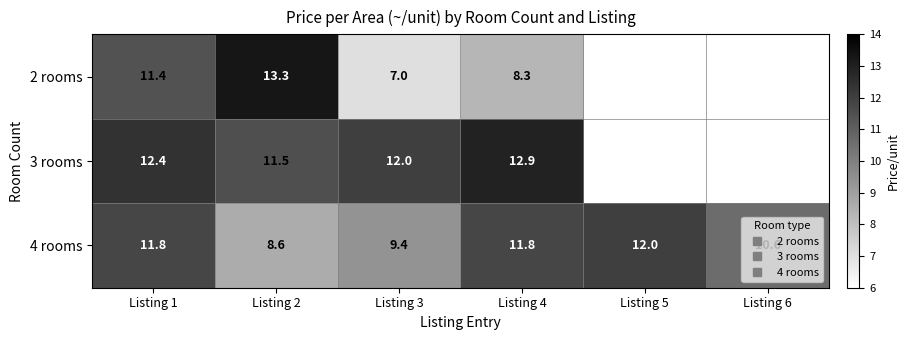

Rank the categories by 4 rooms value from highest to lowest.

Listing 5, Listing 1, Listing 4, Listing 6, Listing 3, Listing 2